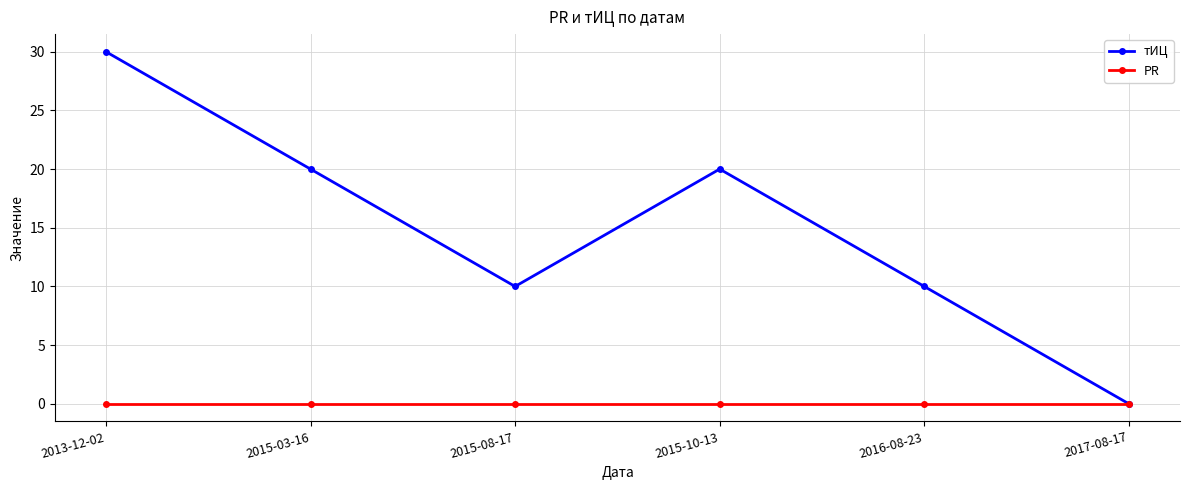

What is the label of the 1st point from the left?

2013-12-02